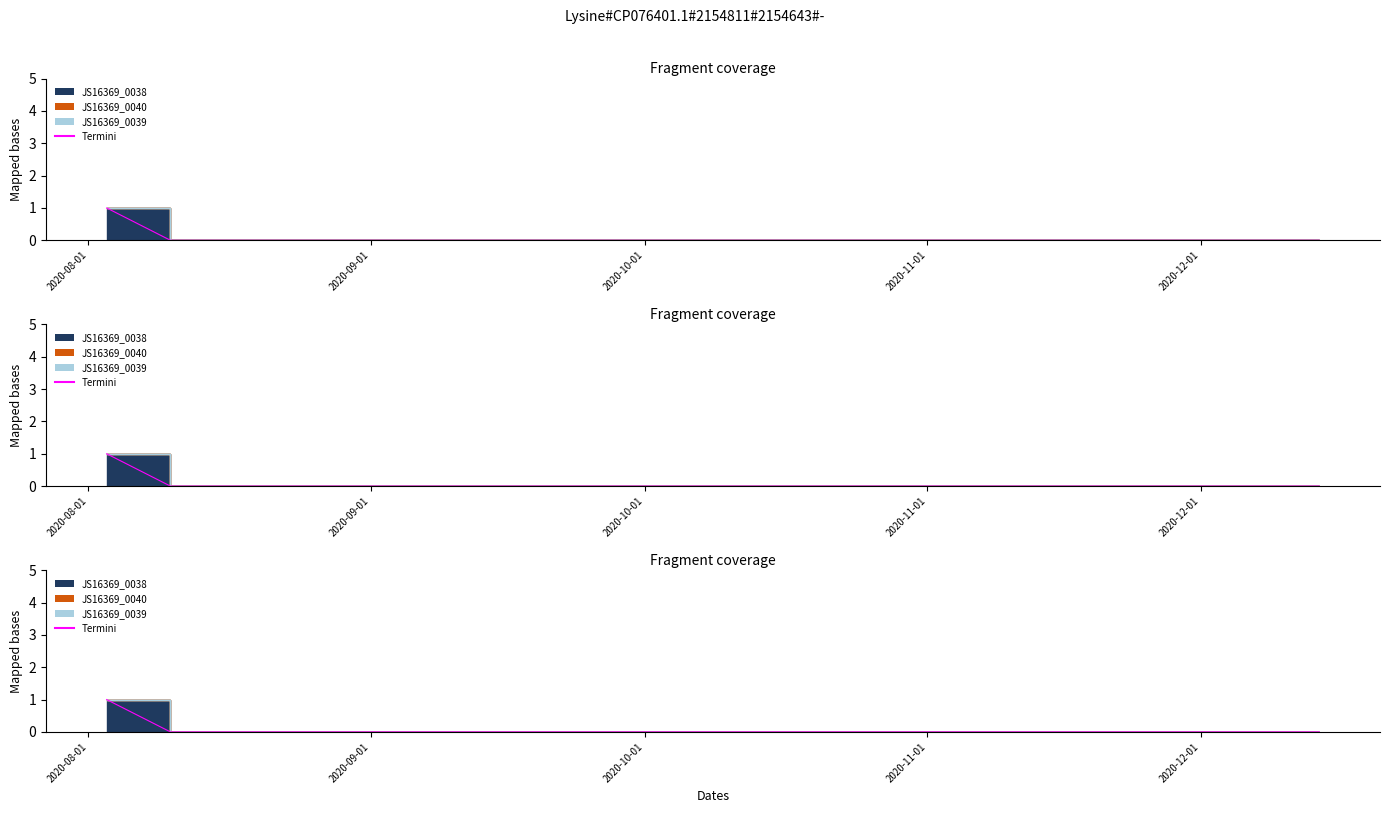

True or false: the data has more than 0 interior local peaks.

False